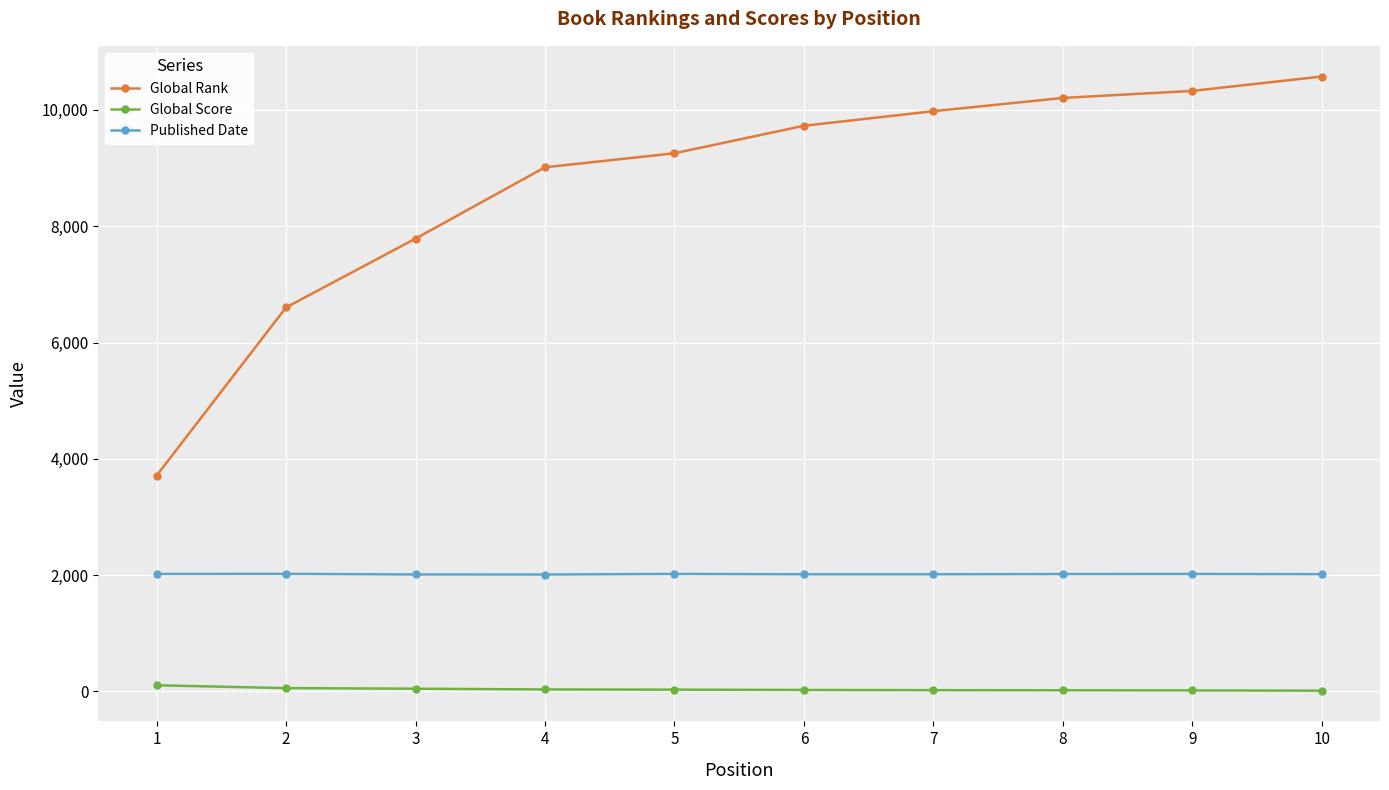

Is it true that Global Score equals 29 at 5?

True